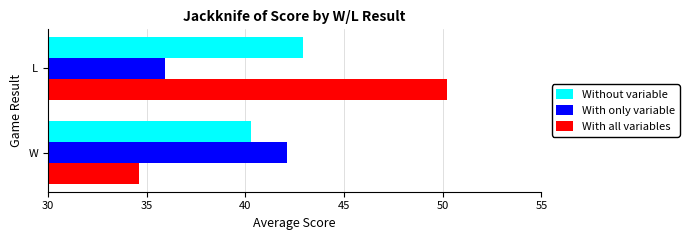

Which series has the largest range (max minus min)?

With all variables